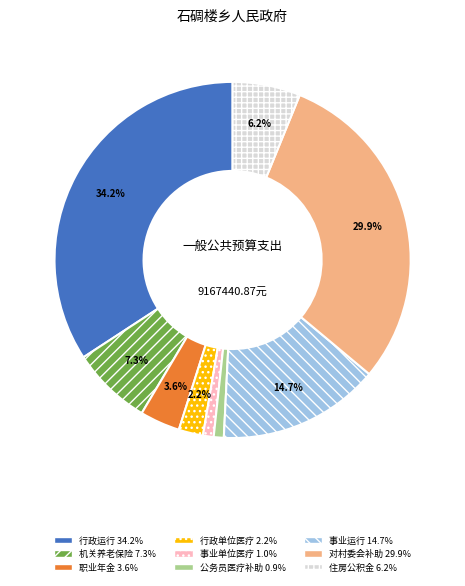

Is there a majority slice in this chart?

No